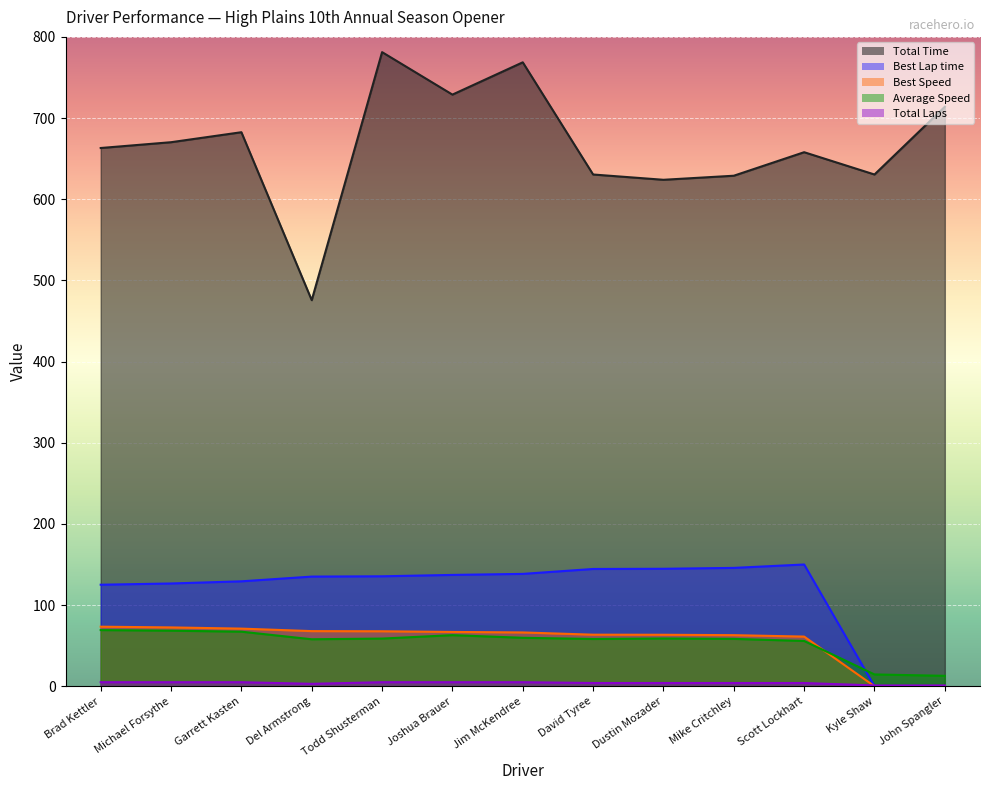

Which series has the largest total across all categories?

Total Time